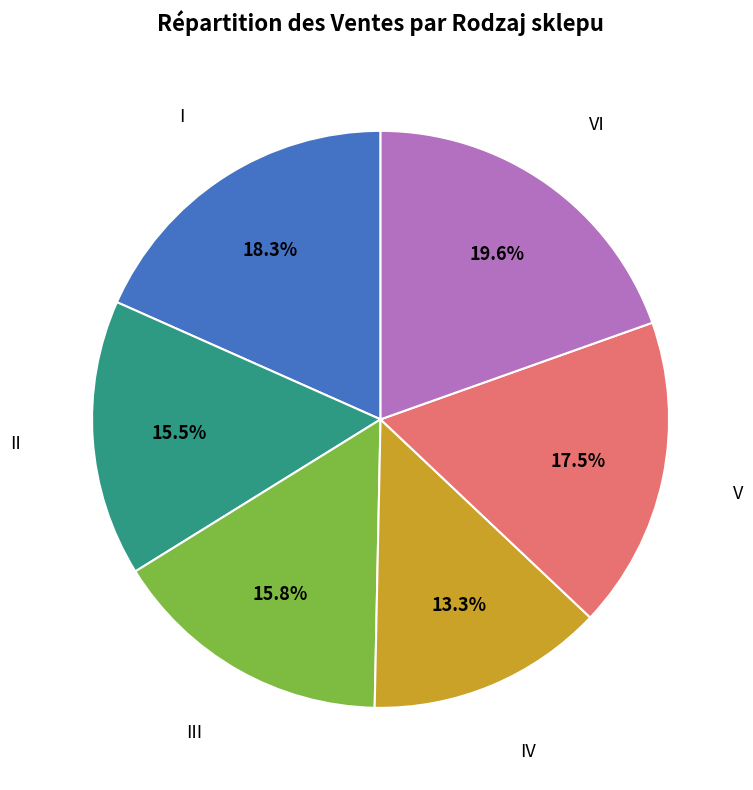

Is there a majority slice in this chart?

No